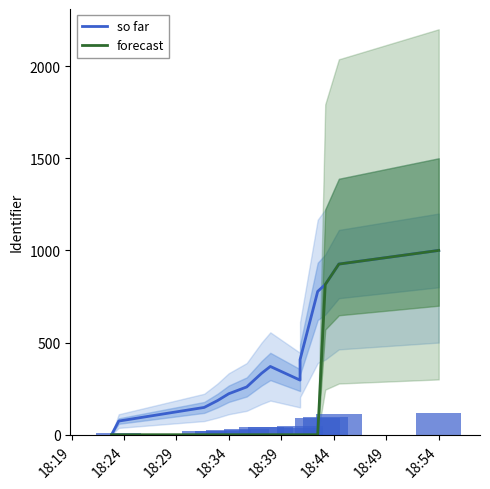

What is the greatest value displayed?

1000.0